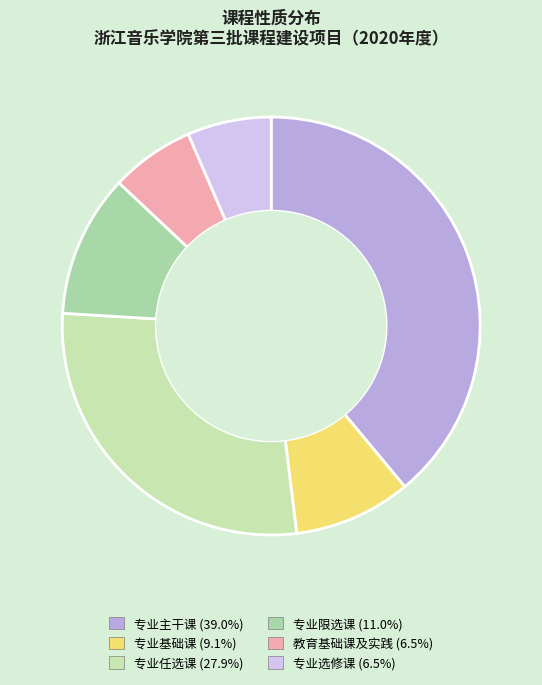

How many slices are in this pie chart?

6